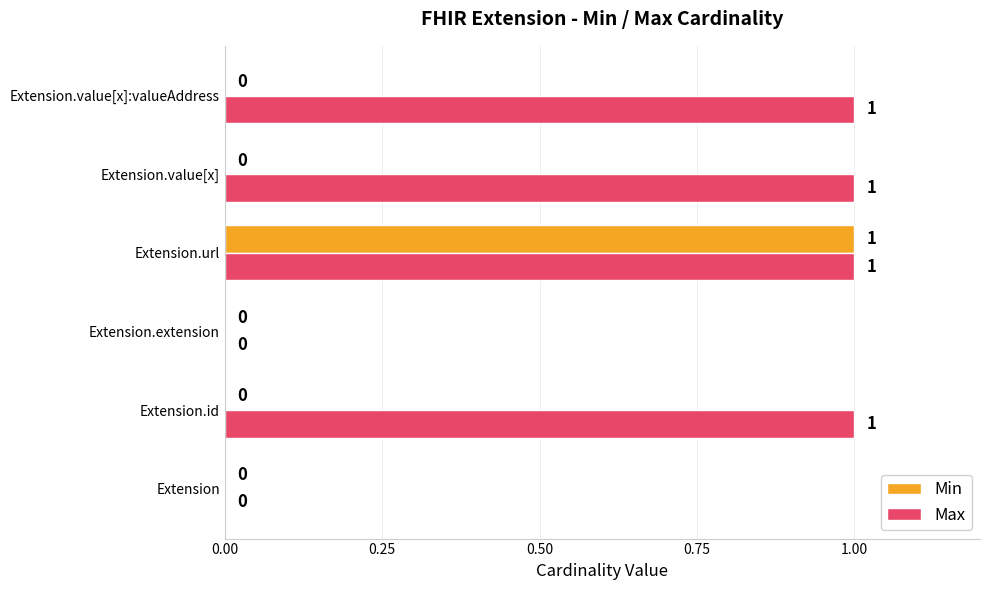

Count the number of data series in this chart.

2